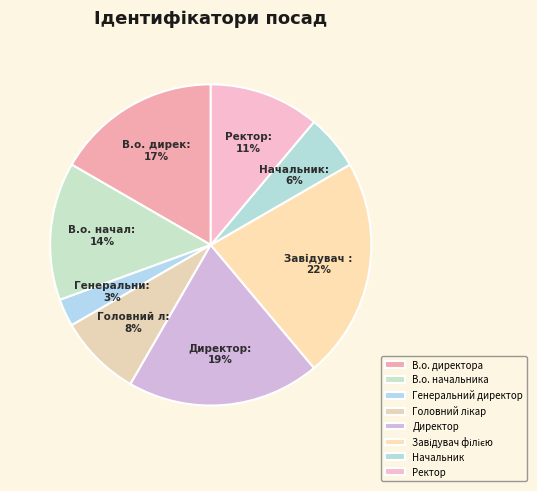

Count the number of slices in the pie.

8